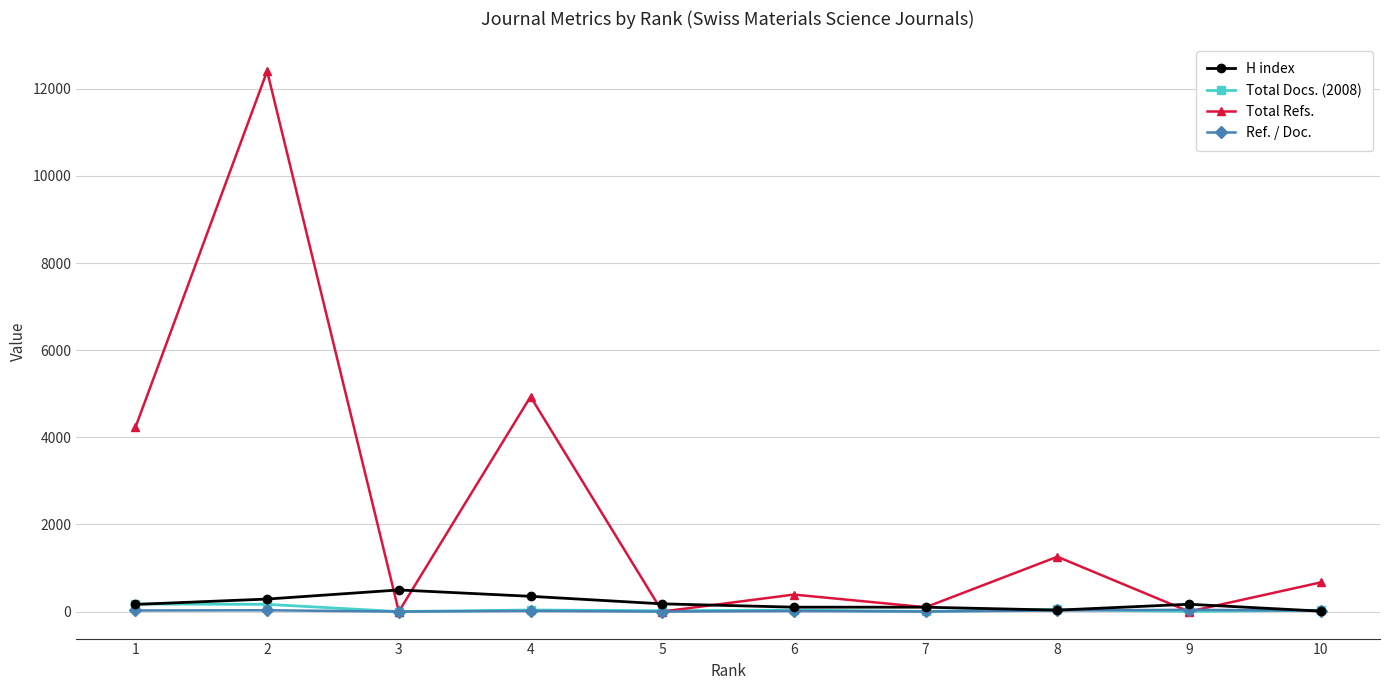

How many interior local peaks does the Total Refs. series have?

4